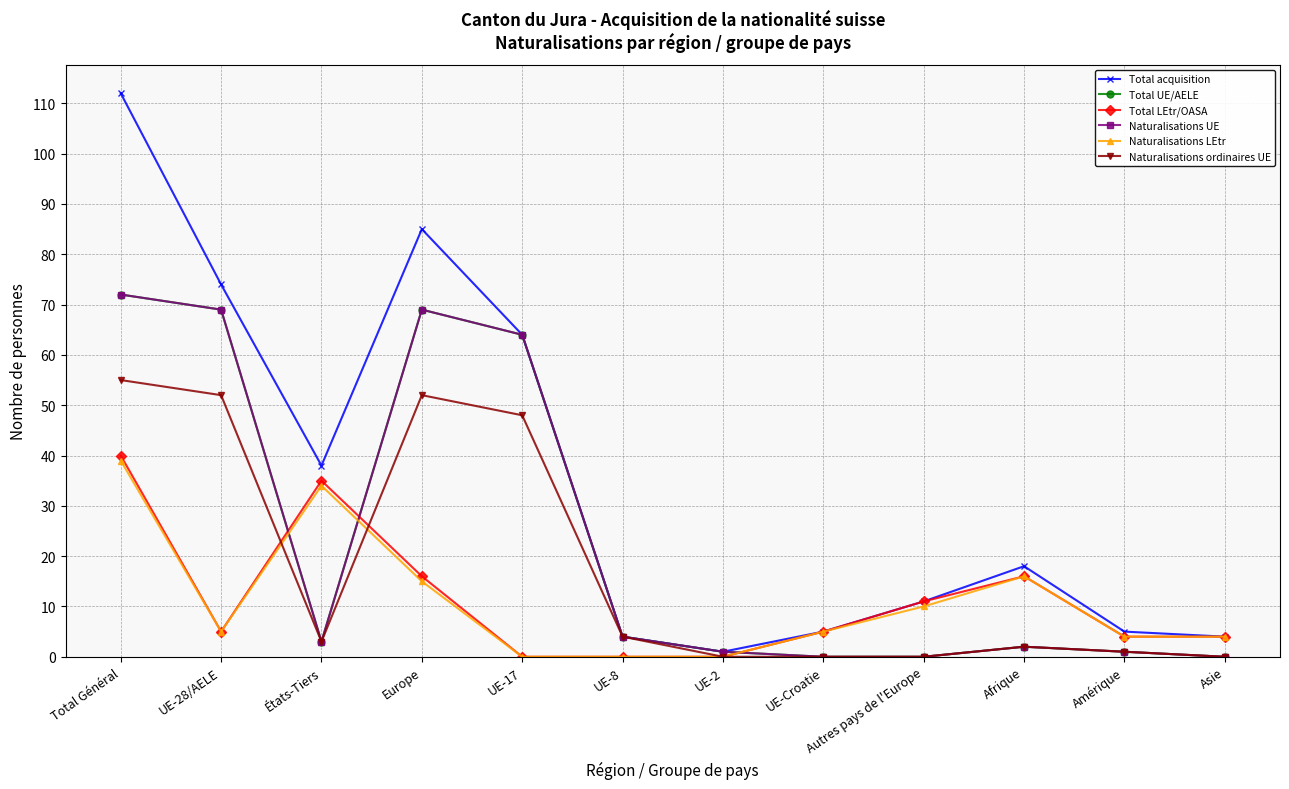

What is the label of the 2nd point from the left?

UE-28/AELE